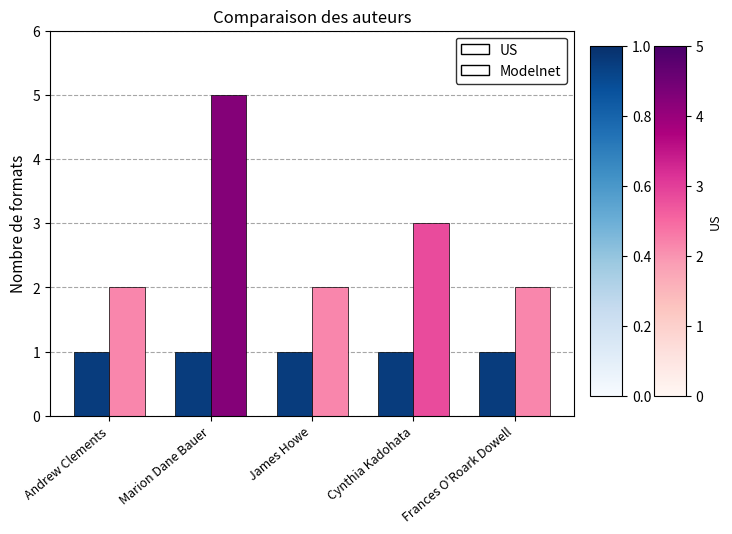

True or false: Modelnet has a value of 2 at Cynthia Kadohata.

False